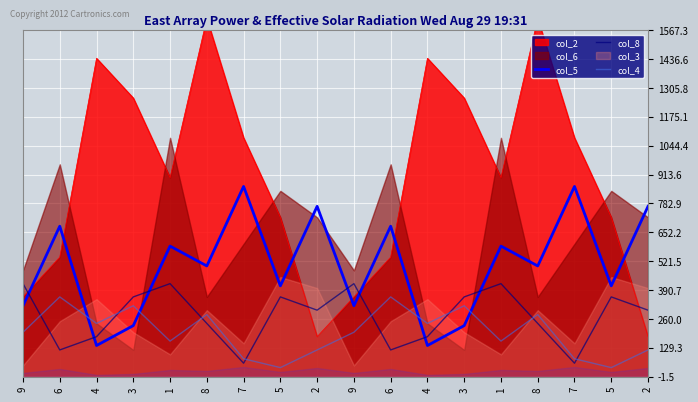

At which label does col_5 first exceed 500?

6